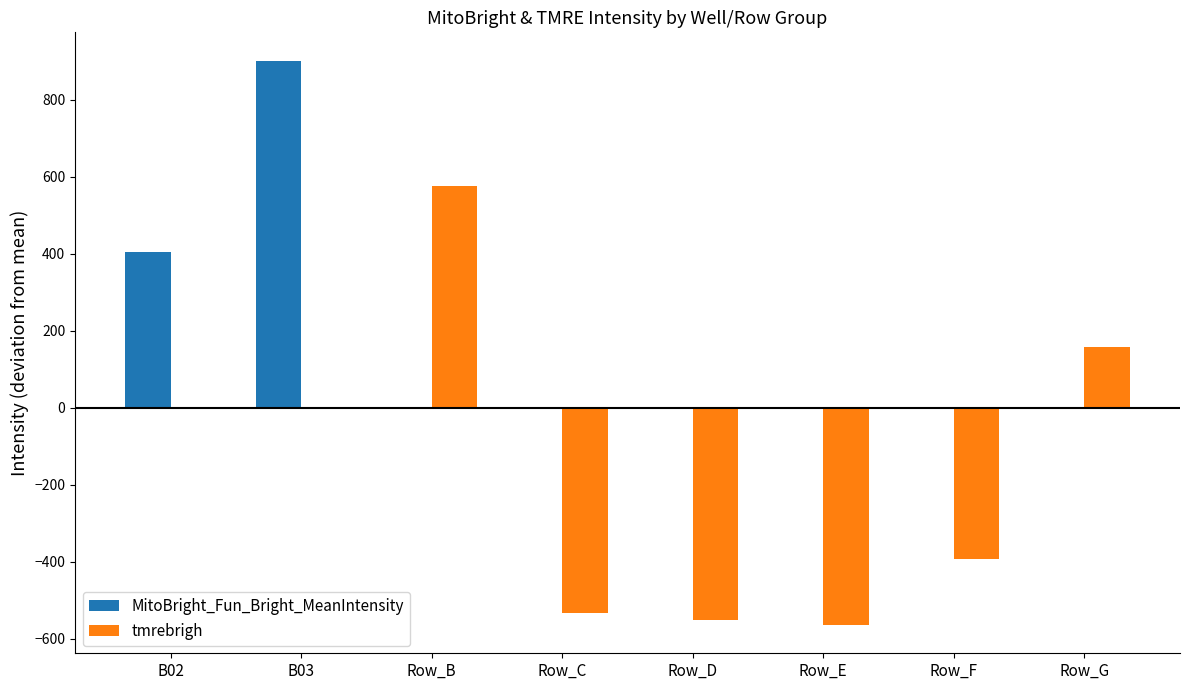

Rank the series by their average value, from highest to lowest.

MitoBright_Fun_Bright_MeanIntensity, tmrebrigh